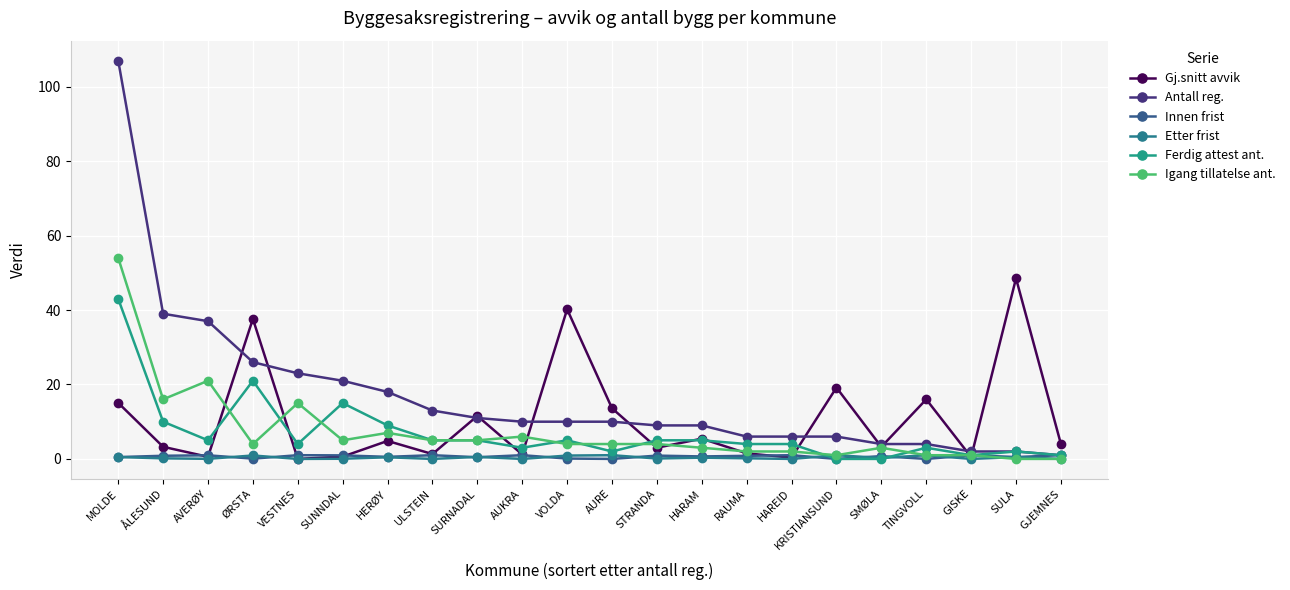

Count the number of data series in this chart.

6